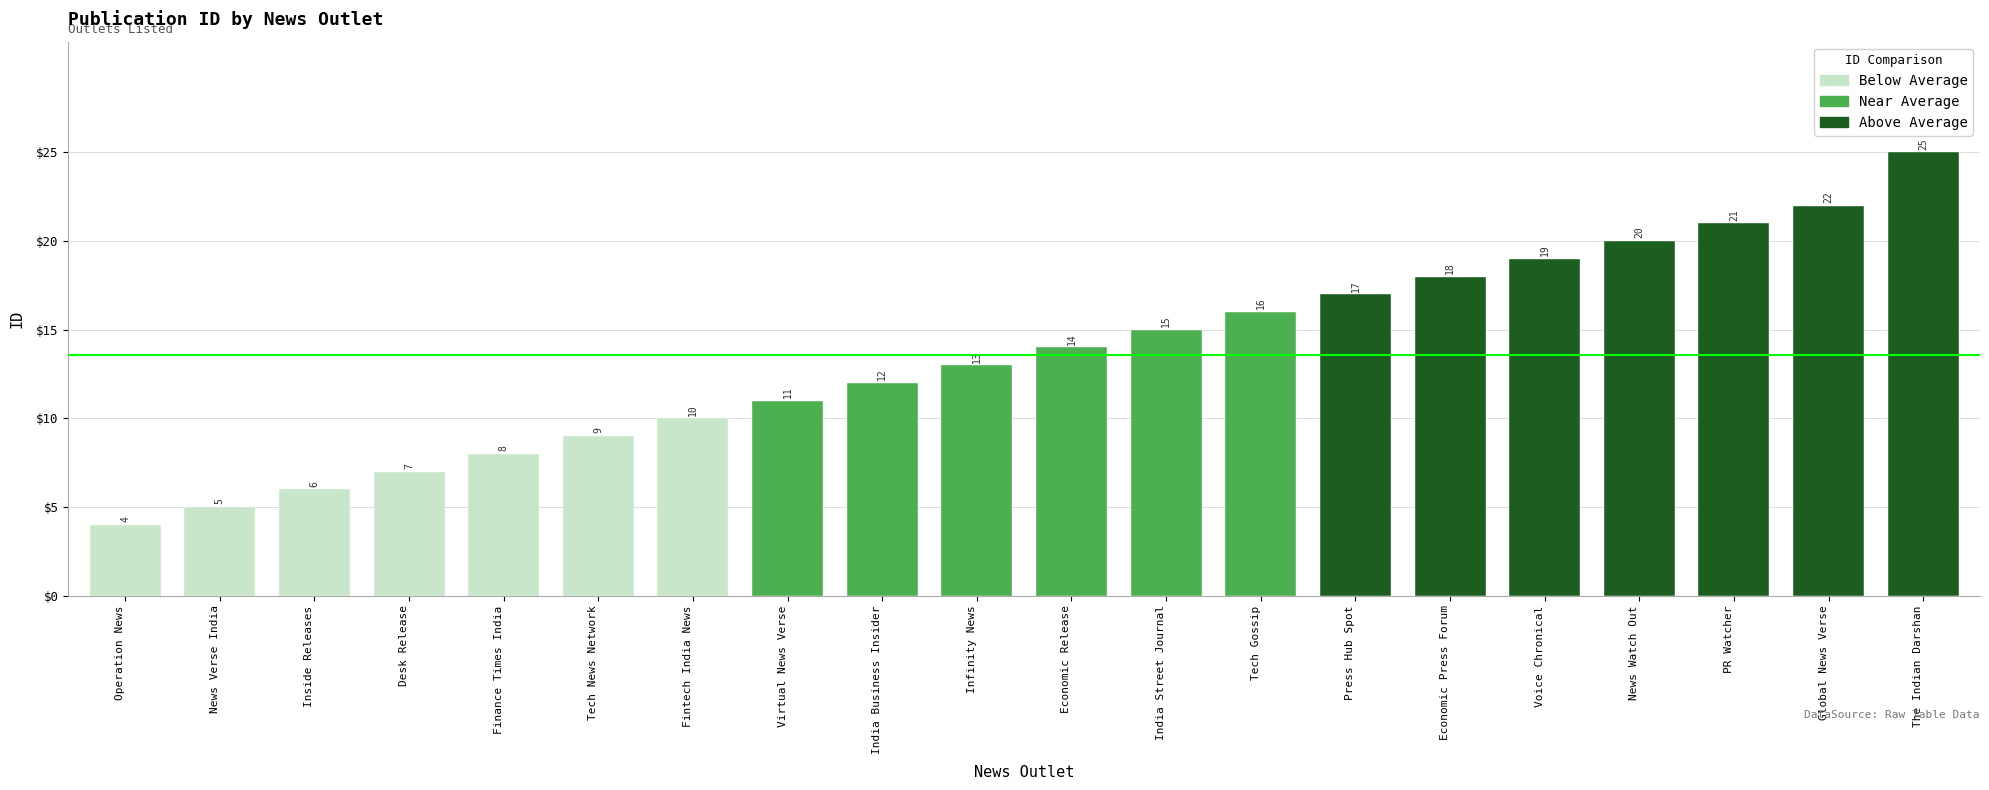

Reading left to right, what are all the values shown in this chart?

Operation News=4	News Verse India=5	Inside Releases=6	Desk Release=7	Finance Times India=8	Tech News Network=9	Fintech India News=10	Virtual News Verse=11	India Business Insider=12	Infinity News=13	Economic Release=14	India Street Journal=15	Tech Gossip=16	Press Hub Spot=17	Economic Press Forum=18	Voice Chronical=19	News Watch Out=20	PR Watcher=21	Global News Verse=22	The Indian Darshan=25